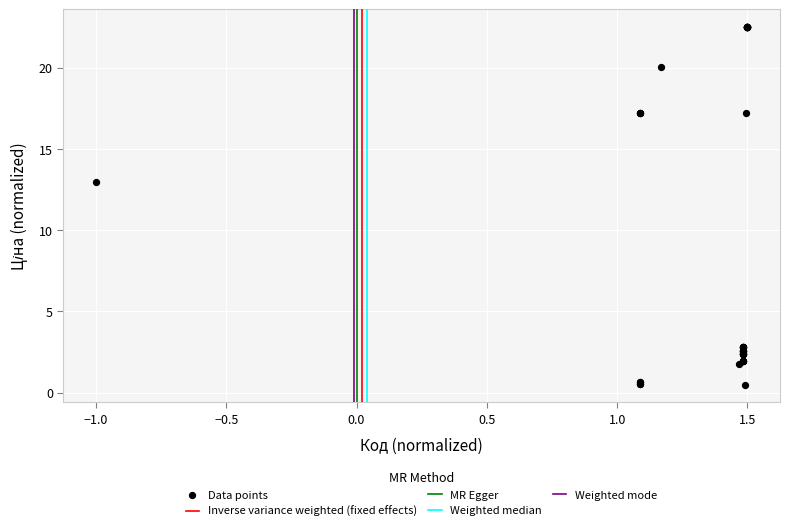

What Y value in the scatter plot is closest to 11?

13.0